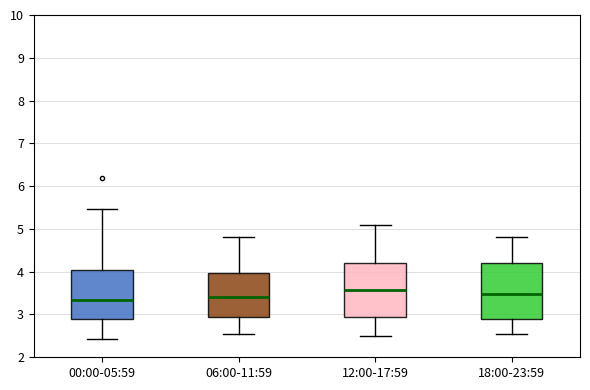

Reading left to right, transcribe this box plot: for each box, give where its median line is, the range the box spans, and where its two whiskers end, as read against the y-axis. The values are not printed on the chart, so give them approximately, as read against the axis.

00:00-05:59: median 3.4, box 2.9 to 4.0, whiskers 2.4 to 5.5
06:00-11:59: median 3.4, box 2.9 to 4.0, whiskers 2.6 to 4.8
12:00-17:59: median 3.6, box 2.9 to 4.2, whiskers 2.5 to 5.1
18:00-23:59: median 3.5, box 2.9 to 4.2, whiskers 2.6 to 4.8